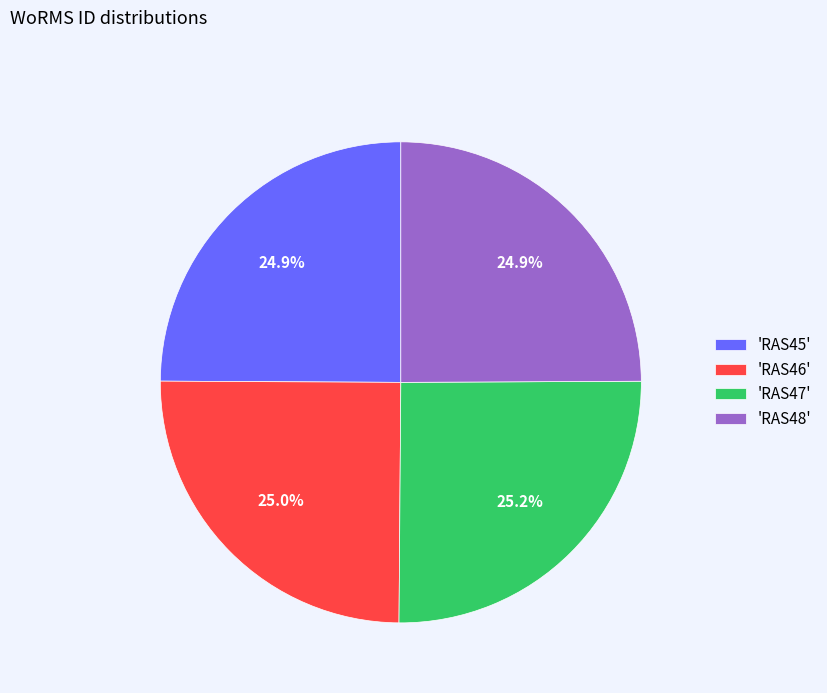

How many slices are in this pie chart?

4